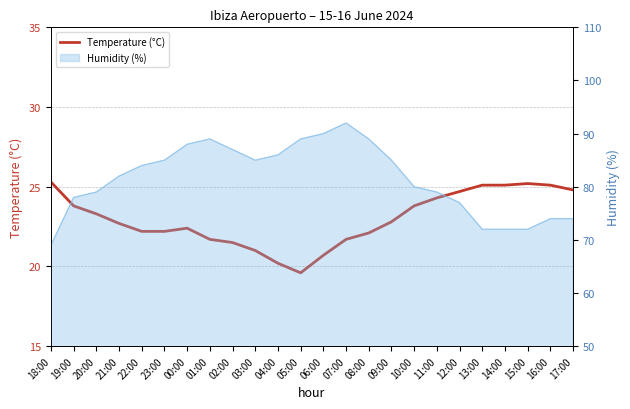

At which label does the data first exceed 22?

18:00